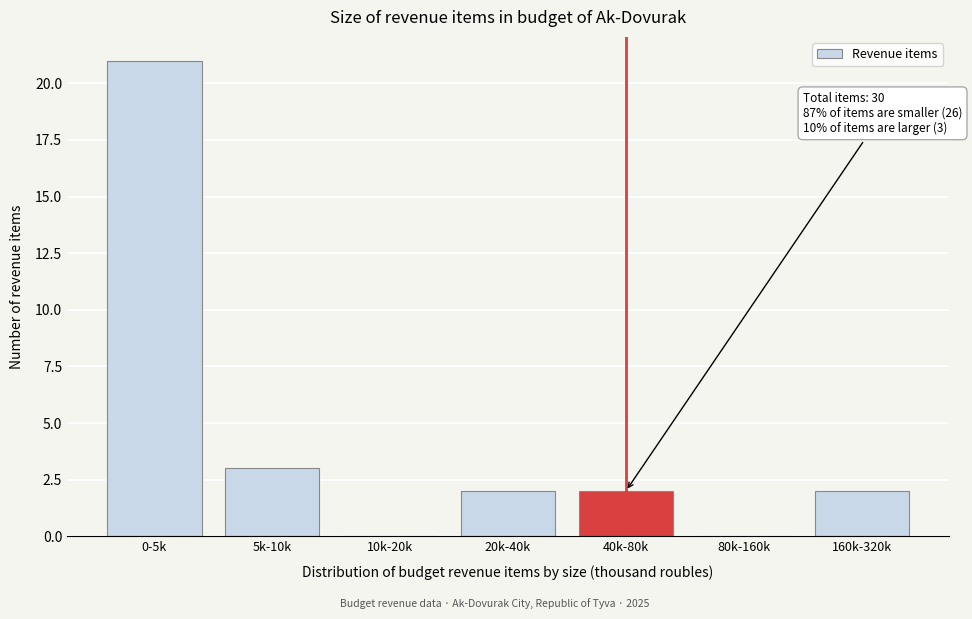

Reading left to right, list all the values displayed in this chart.

0-5k=21	5k-10k=3	10k-20k=0	20k-40k=2	40k-80k=2	80k-160k=0	160k-320k=2